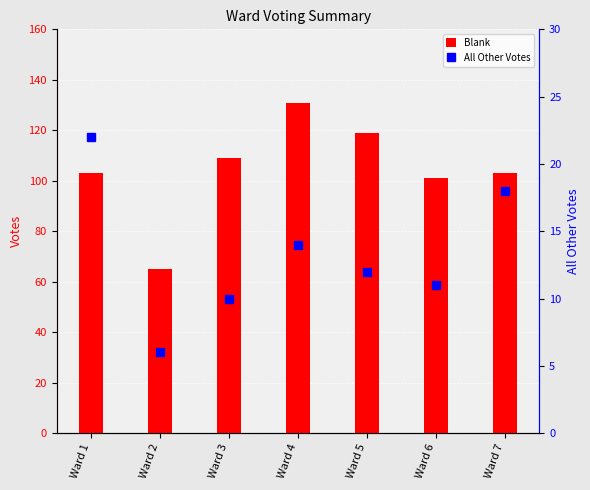

How many distinct data groups are displayed?

2